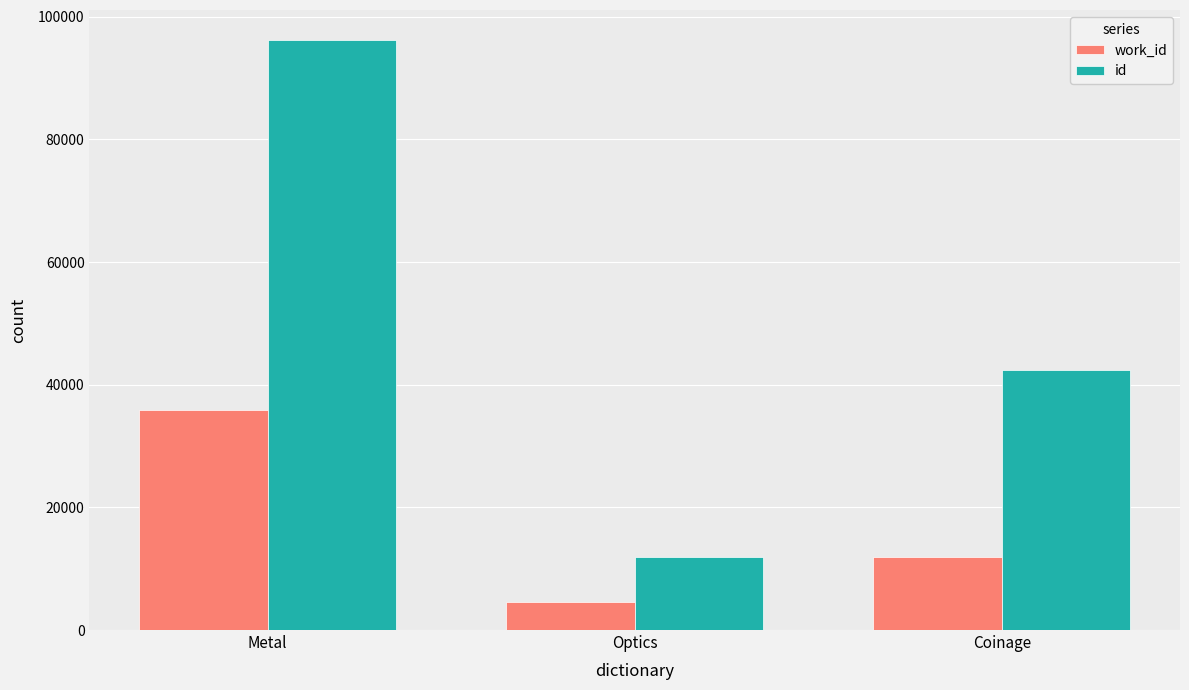

True or false: id has a value of 11987 at Optics.

True